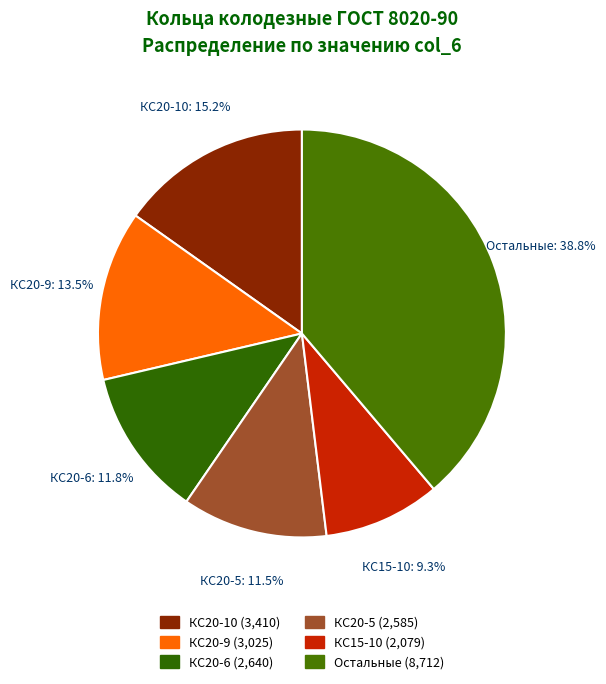

What is the largest slice in the pie chart?

Остальные